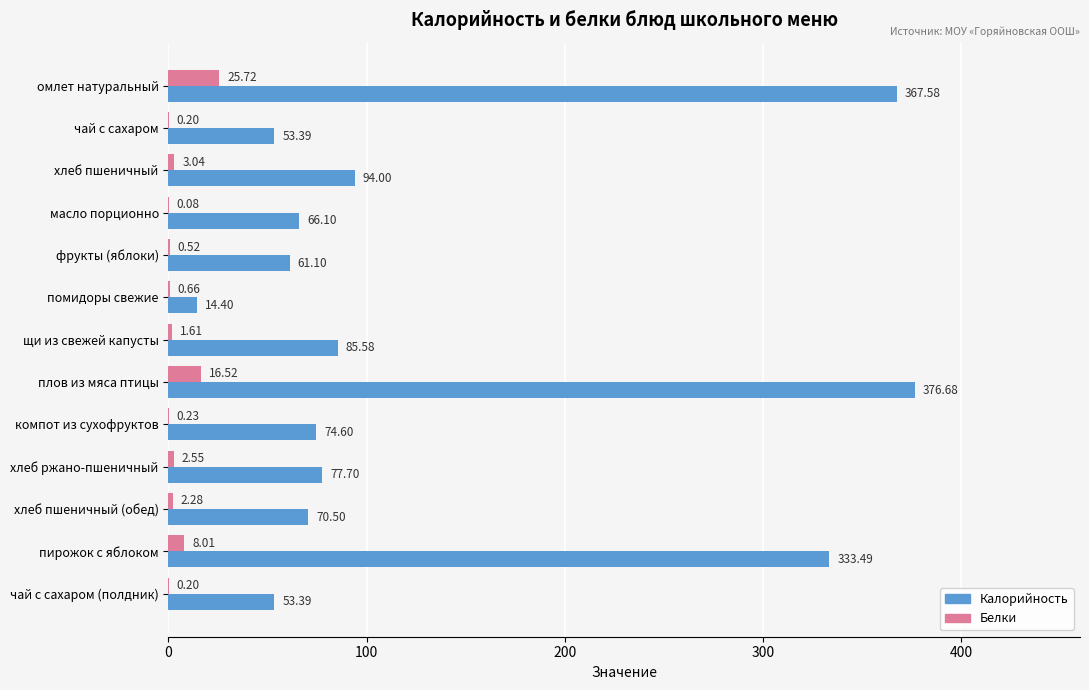

What is the sum of the Белки values at хлеб пшеничный (обед) and щи из свежей капусты?

3.9